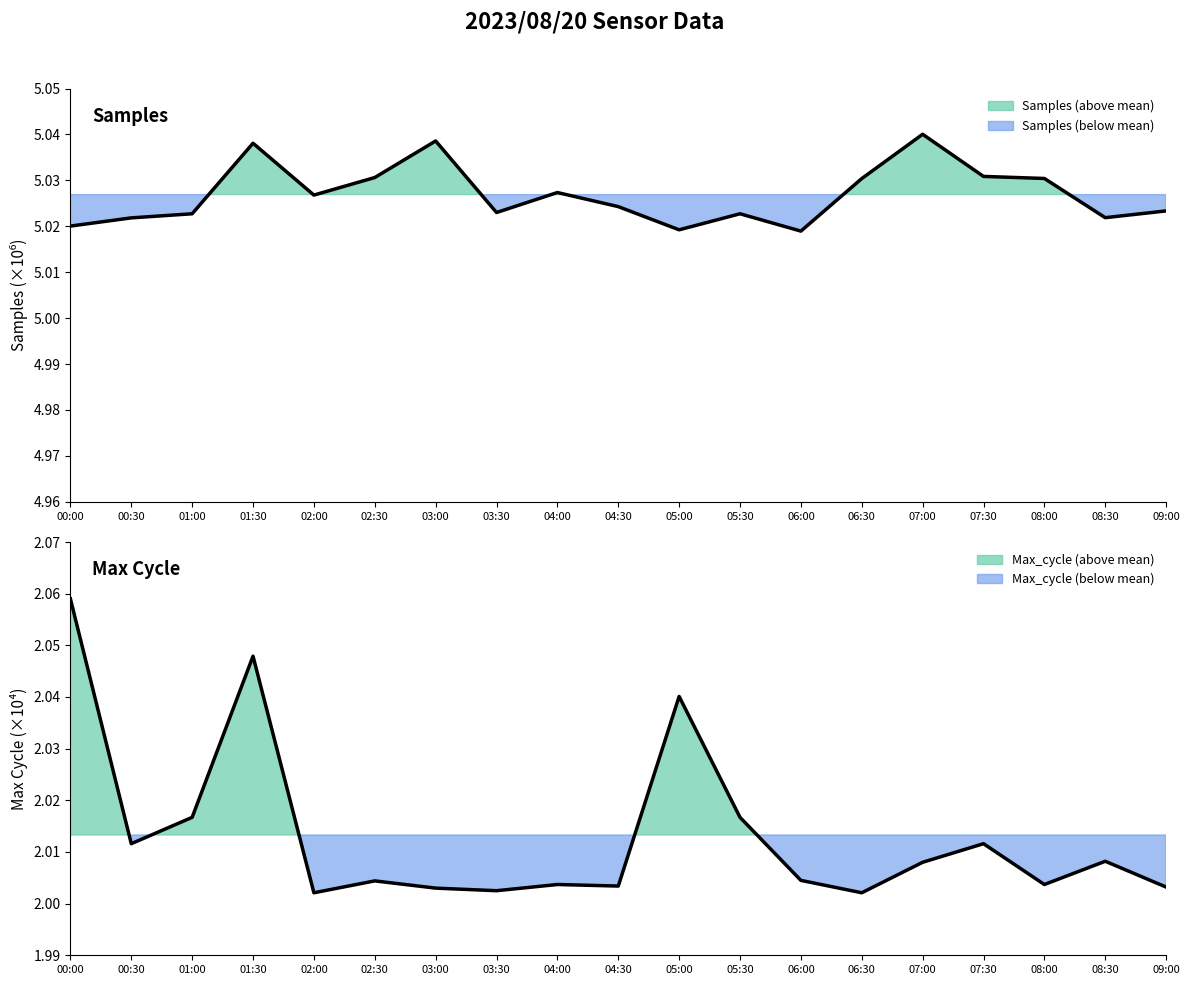

Reading left to right, what are all the values shown in this chart?

Samples: 00:00=5.0	00:30=5.0	01:00=5.0	01:30=5.0	02:00=5.0	02:30=5.0	03:00=5.0	03:30=5.0	04:00=5.0	04:30=5.0	05:00=5.0	05:30=5.0	06:00=5.0	06:30=5.0	07:00=5.0	07:30=5.0	08:00=5.0	08:30=5.0	09:00=5.0
Max_cycle: 00:00=2.1	00:30=2.0	01:00=2.0	01:30=2.0	02:00=2.0	02:30=2.0	03:00=2.0	03:30=2.0	04:00=2.0	04:30=2.0	05:00=2.0	05:30=2.0	06:00=2.0	06:30=2.0	07:00=2.0	07:30=2.0	08:00=2.0	08:30=2.0	09:00=2.0